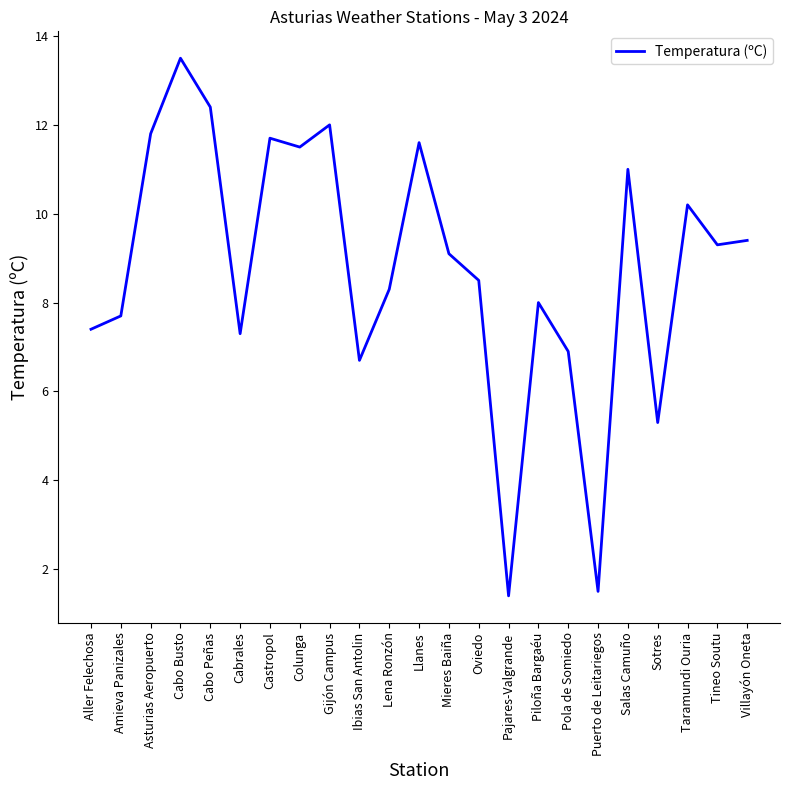

Is this an area chart (filled region under the line)?

No